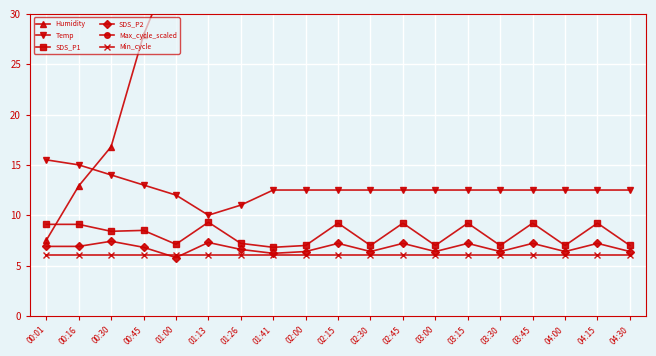

The Max_cycle_scaled series shows 18.6 at 01:00. True or false?

False